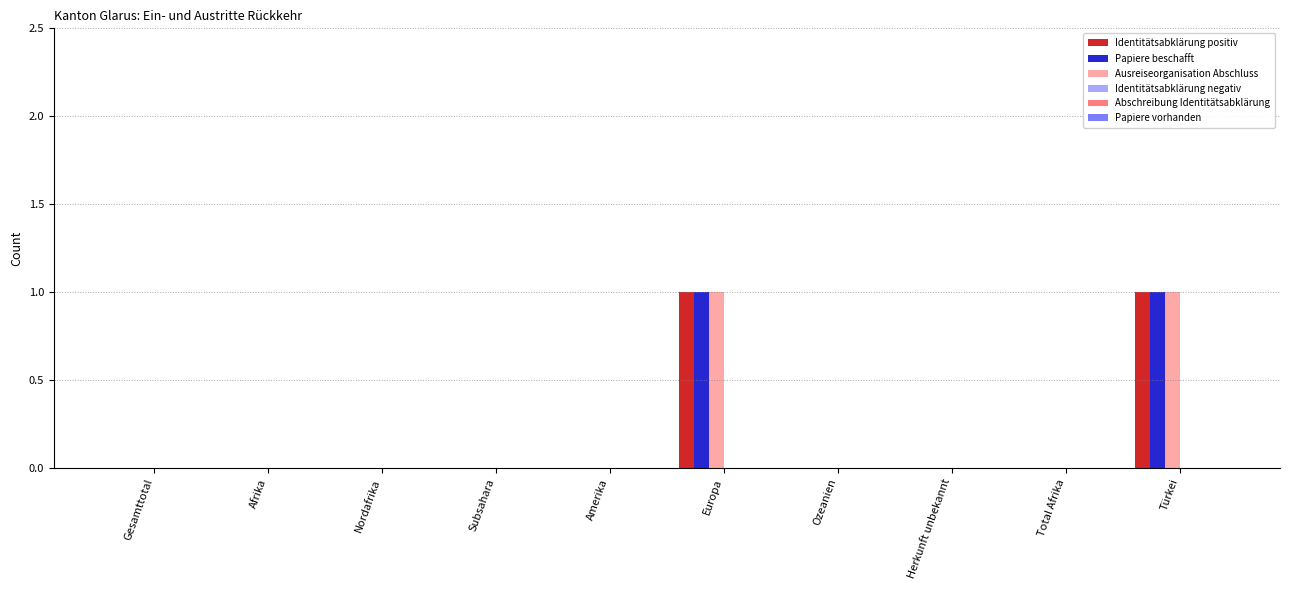

Is the value of Ausreiseorganisation Abschluss at Europa greater than the value of Identitätsabklärung positiv at Nordafrika?

Yes